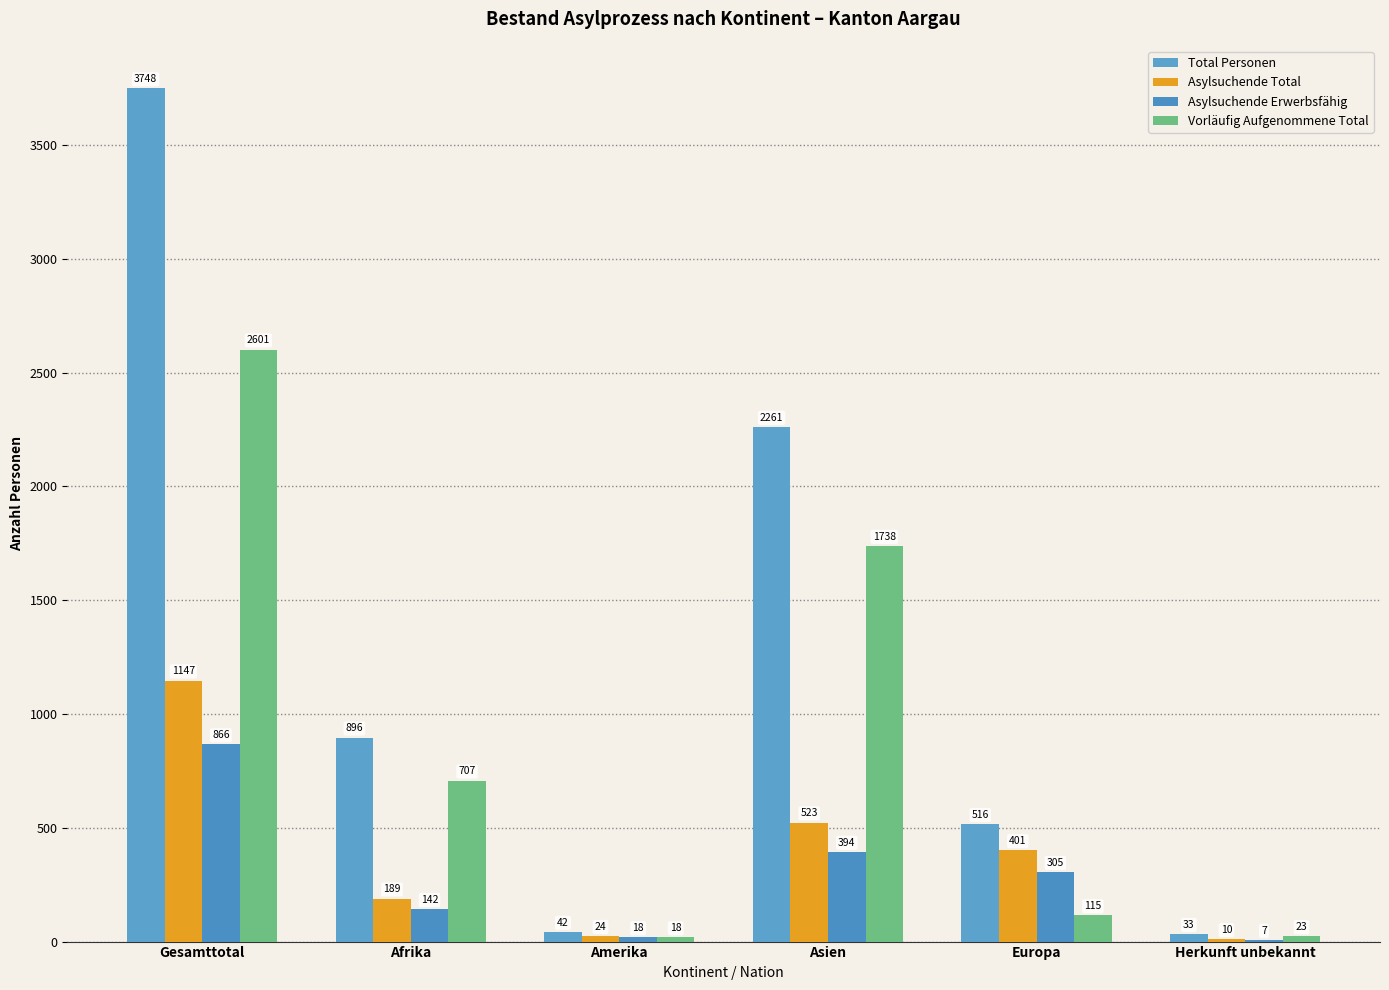

The value of Asylsuchende Erwerbsfähig at Amerika is 18. True or false?

True